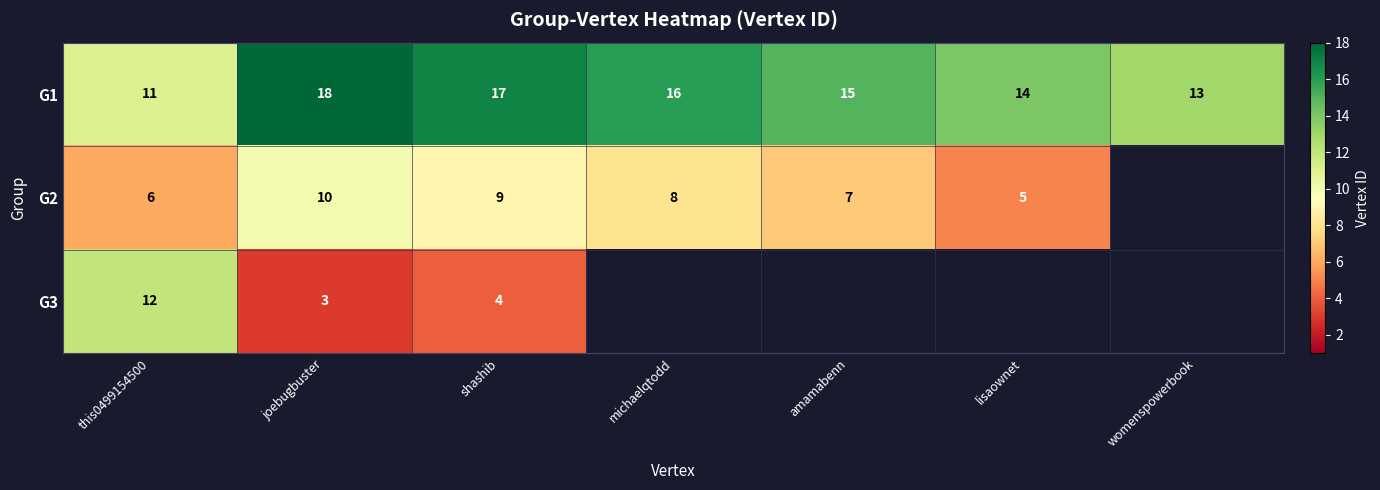

Which has a higher value, shashib or womenspowerbook?

shashib